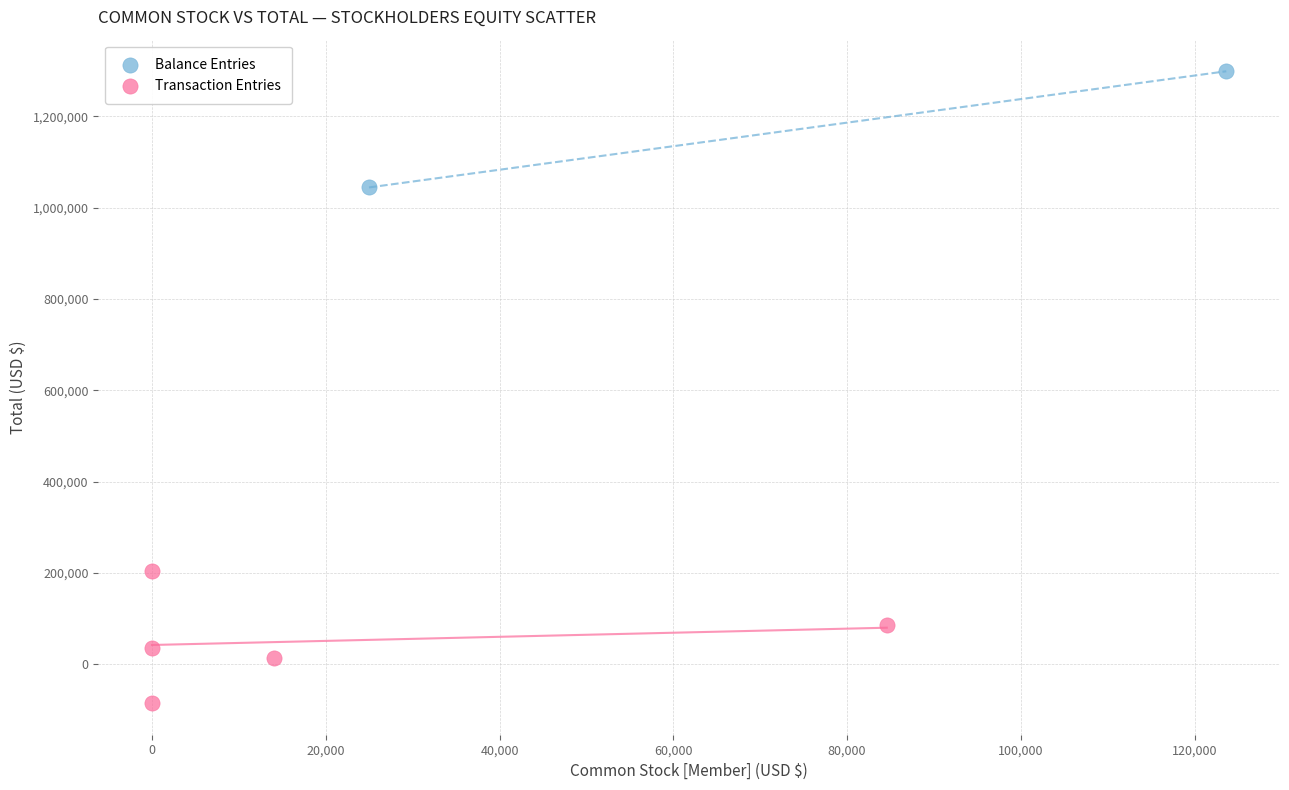

Which series has the widest spread of Y values?

Transaction Entries